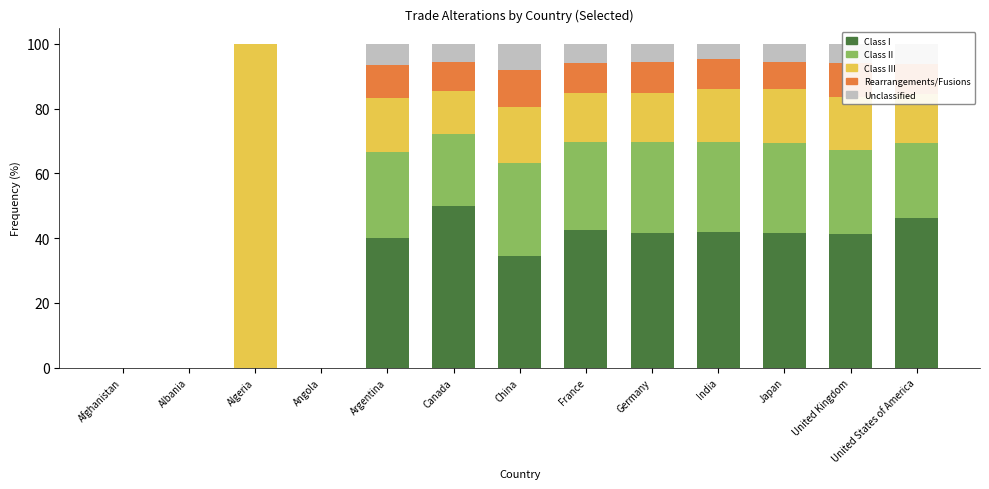

The Class I series shows 19.8 at India. True or false?

False